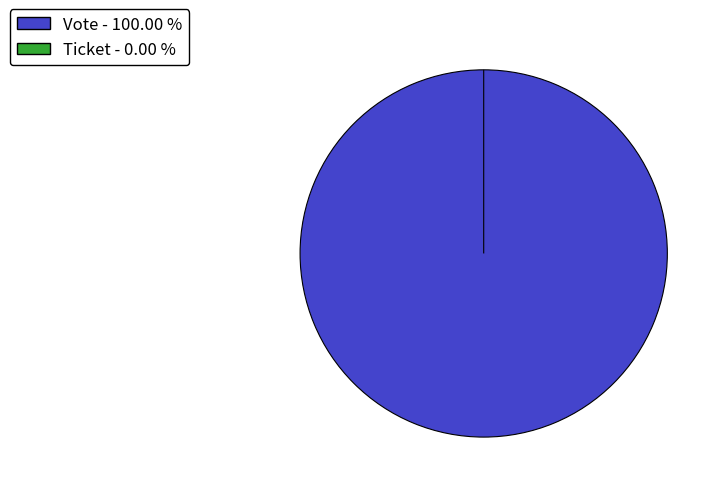

How many slices are in this pie chart?

2